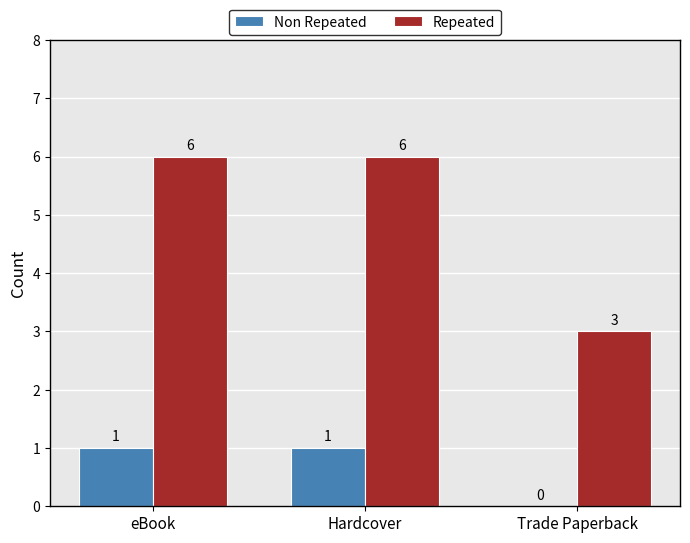

What is the approximate value of Repeated at eBook?

6